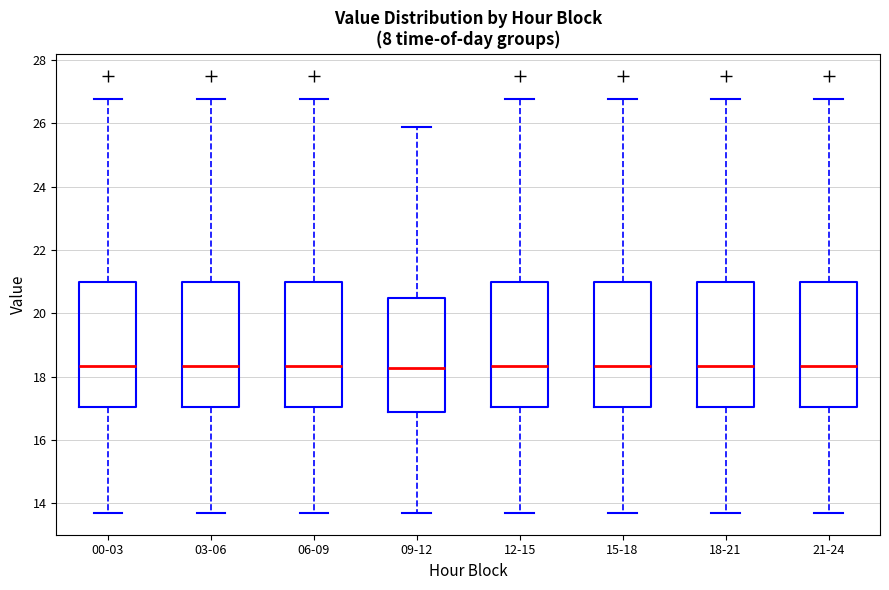

Where does the lower whisker of the box for 18-21 end on the y-axis? The values are not printed on the chart, so give them approximately, as read against the axis.

13.8